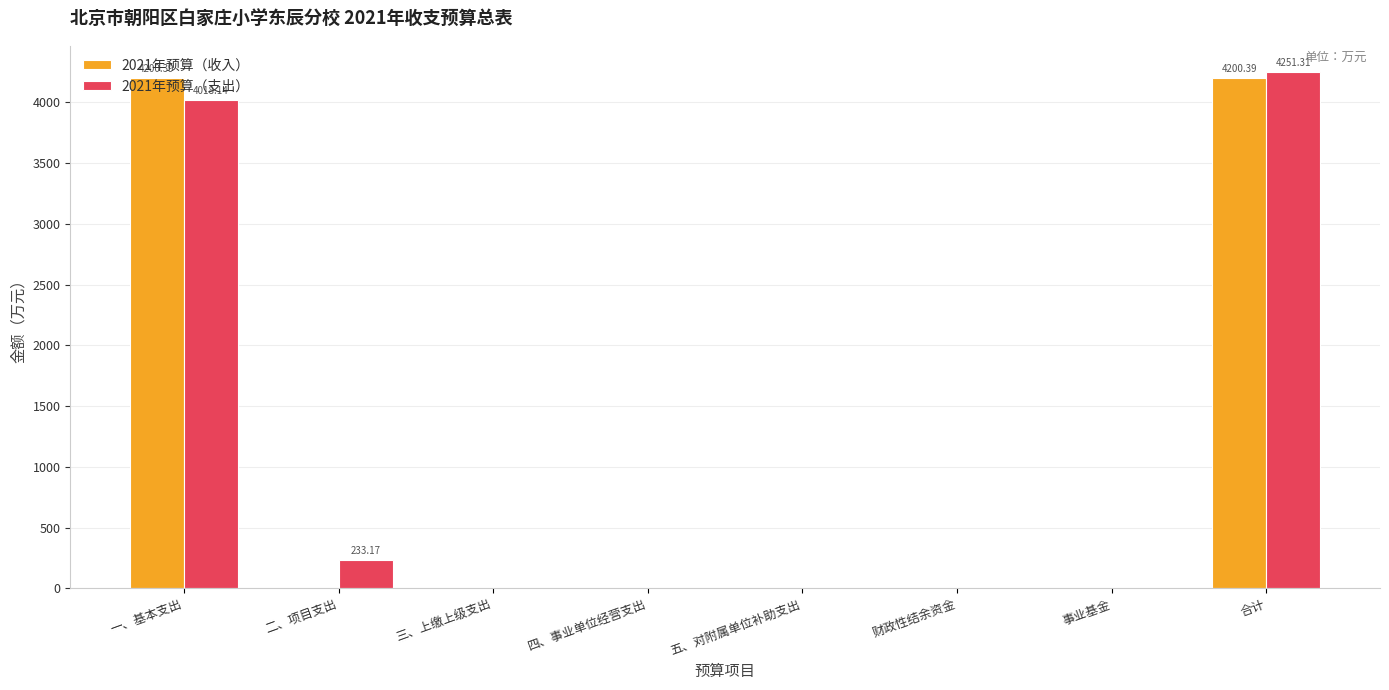

At which category is the sum across all series the highest?

合计